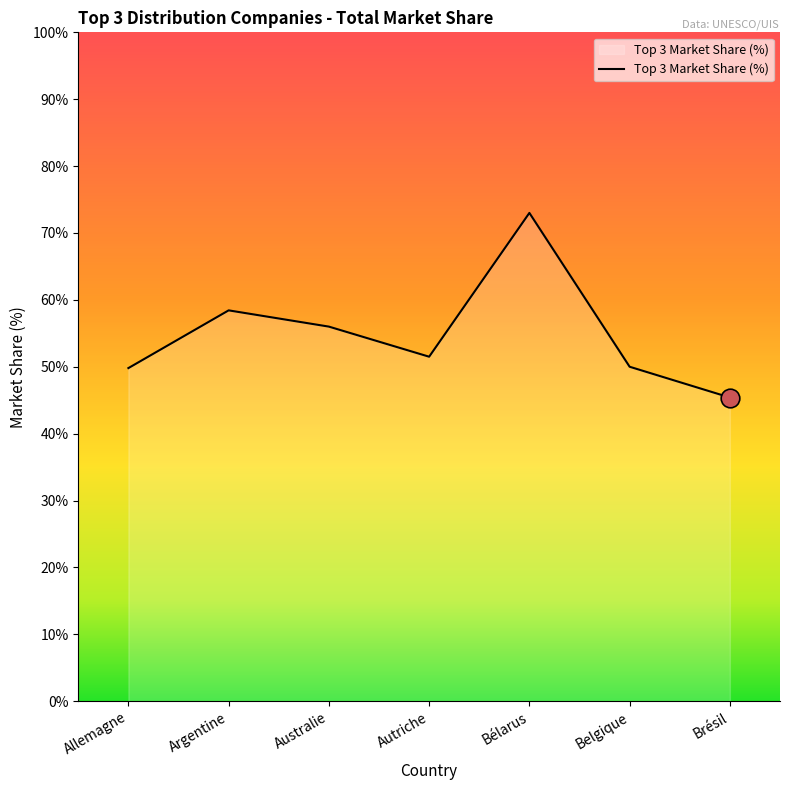

What is the change in value from Allemagne to Argentine?

+8.6